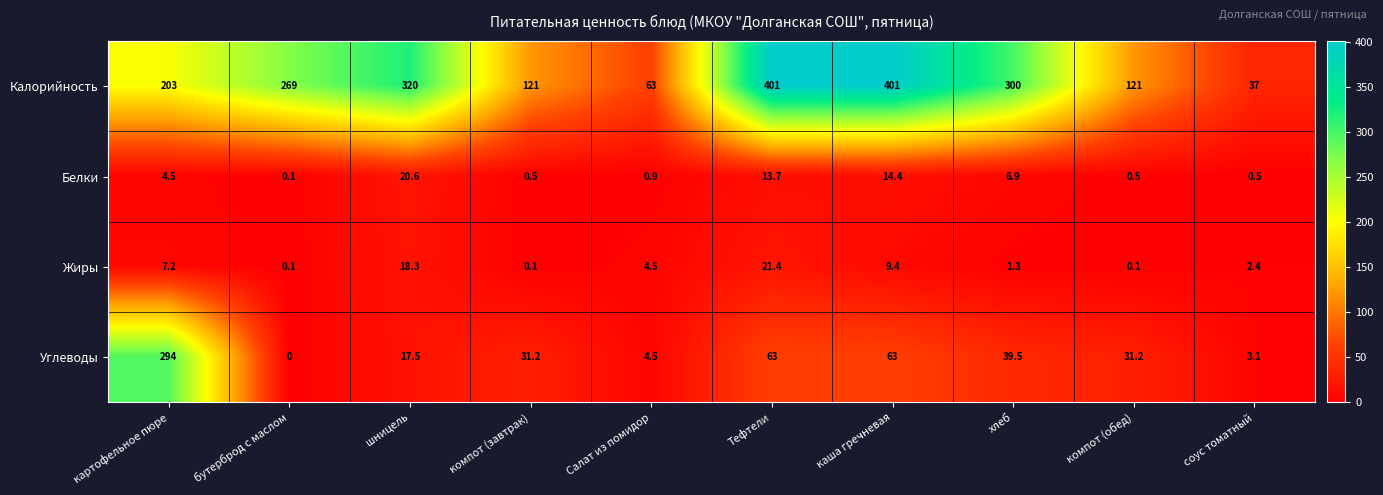

At компот (завтрак), list the series in order from largest to smallest.

Калорийность, Углеводы, Белки, Жиры